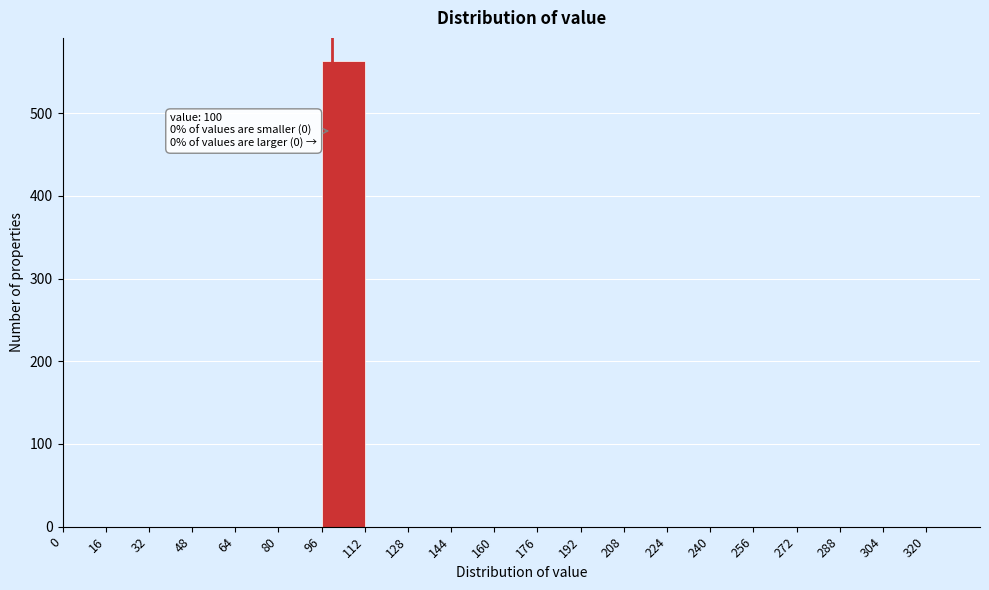

Over which range of the x-axis is the bar tallest?

96 to 112